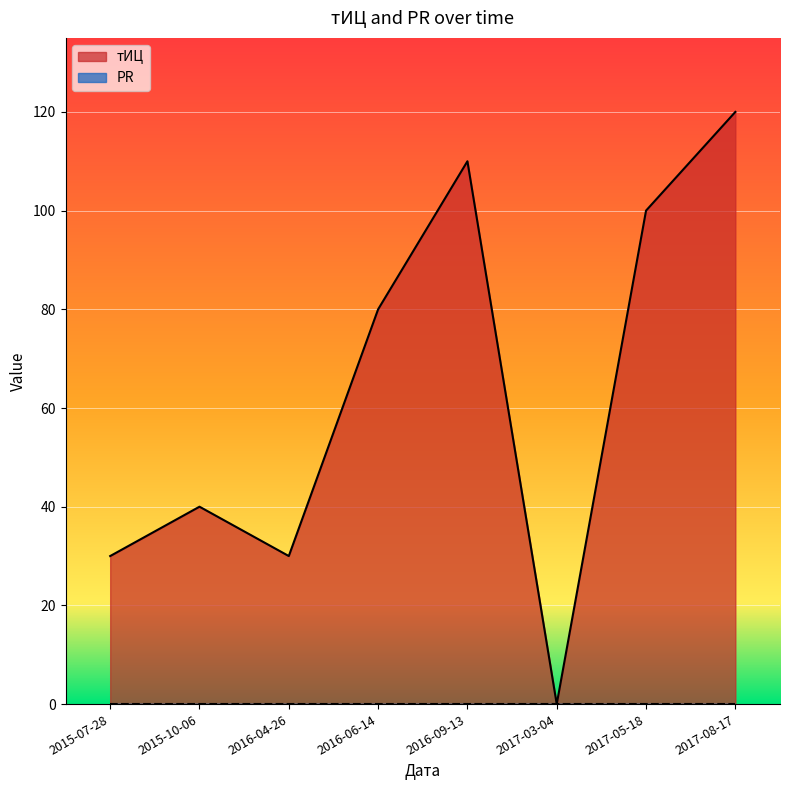

True or false: PR_line and тИЦ_line cross at least once.

False